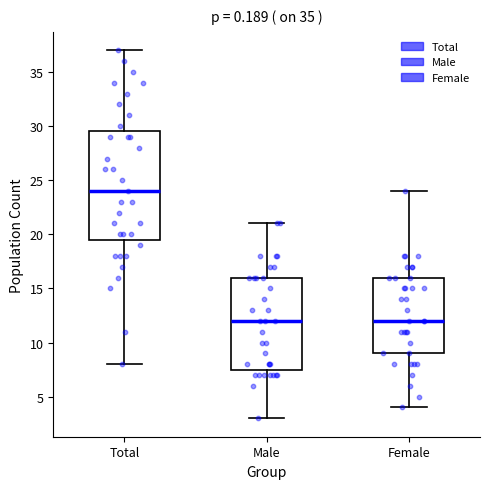

Reading left to right, read every box against the y-axis: the position of its median line, the range the box covers, and the ends of its whiskers. The values are not printed on the chart, so give them approximately, as read against the axis.

Total: median 24.0, box 19.5 to 29.5, whiskers 8.0 to 37.0
Male: median 12.0, box 7.5 to 16.0, whiskers 3.0 to 21.0
Female: median 12.0, box 9.0 to 16.0, whiskers 4.0 to 24.0